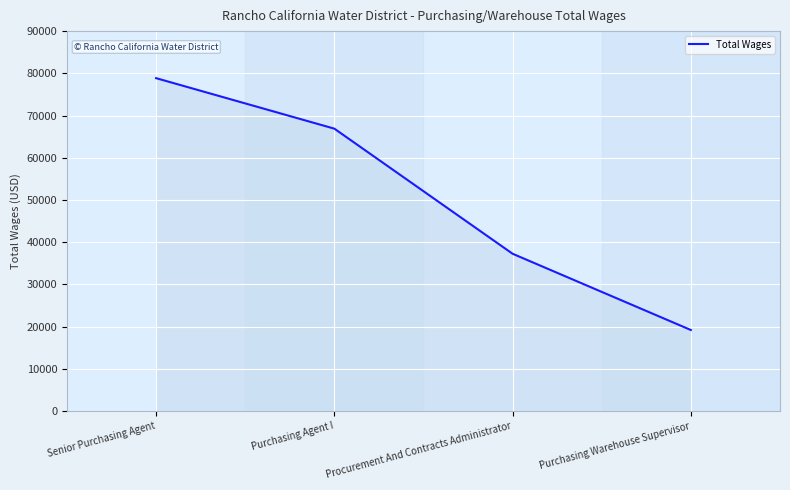

What is the sum of the values at Procurement And Contracts Administrator and Purchasing Agent I?

104167